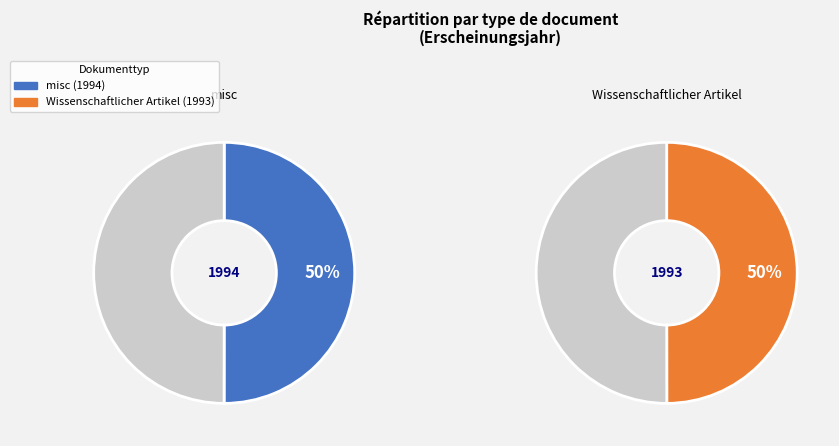

To the nearest percent, what is the average slice percentage?

50%